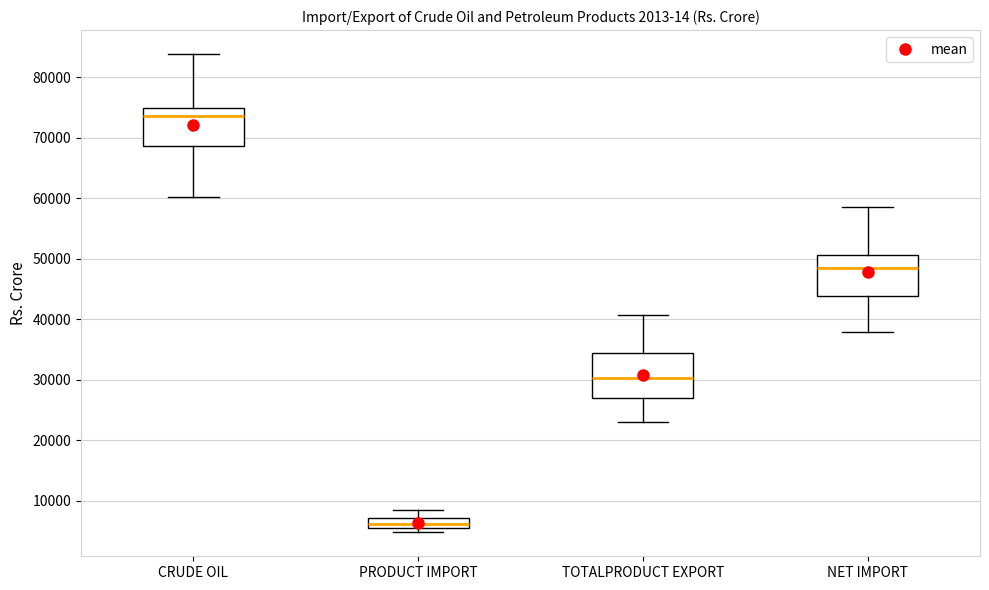

Reading left to right, read every box against the y-axis: the position of its median line, the range the box covers, and the ends of its whiskers. The values are not printed on the chart, so give them approximately, as read against the axis.

CRUDE OIL: median 74000, box 69000 to 75000, whiskers 60000 to 84000
PRODUCT IMPORT: median 6000, box 5000 to 7000, whiskers 5000 (just below the box's lower edge) to 8000
TOTALPRODUCT EXPORT: median 30000, box 27000 to 34000, whiskers 23000 to 41000
NET IMPORT: median 48000, box 44000 to 51000, whiskers 38000 to 59000